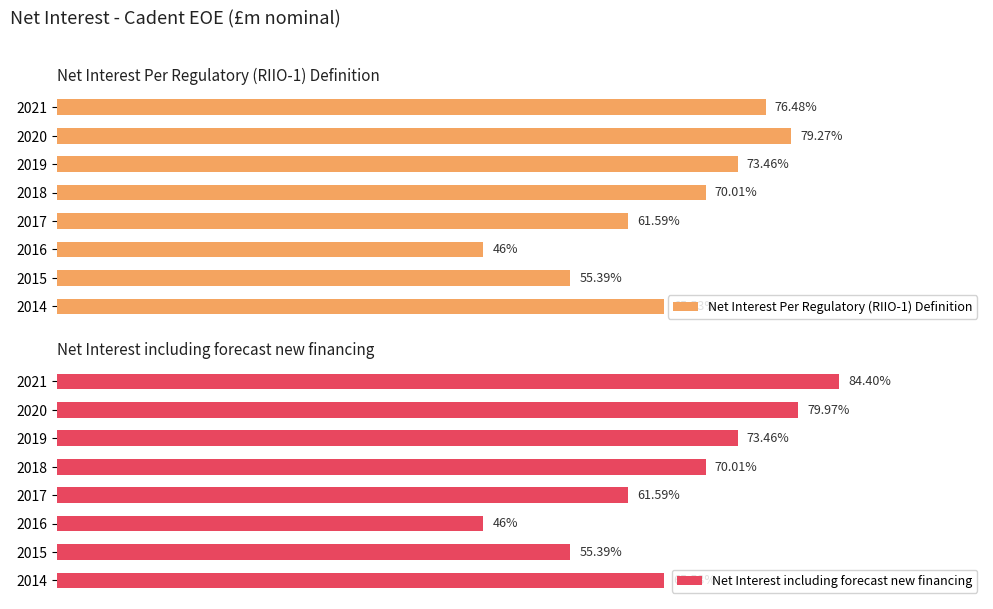

List the series in order of their peak value, highest first.

Net Interest including forecast new financing, Net Interest Per Regulatory (RIIO-1) Definition